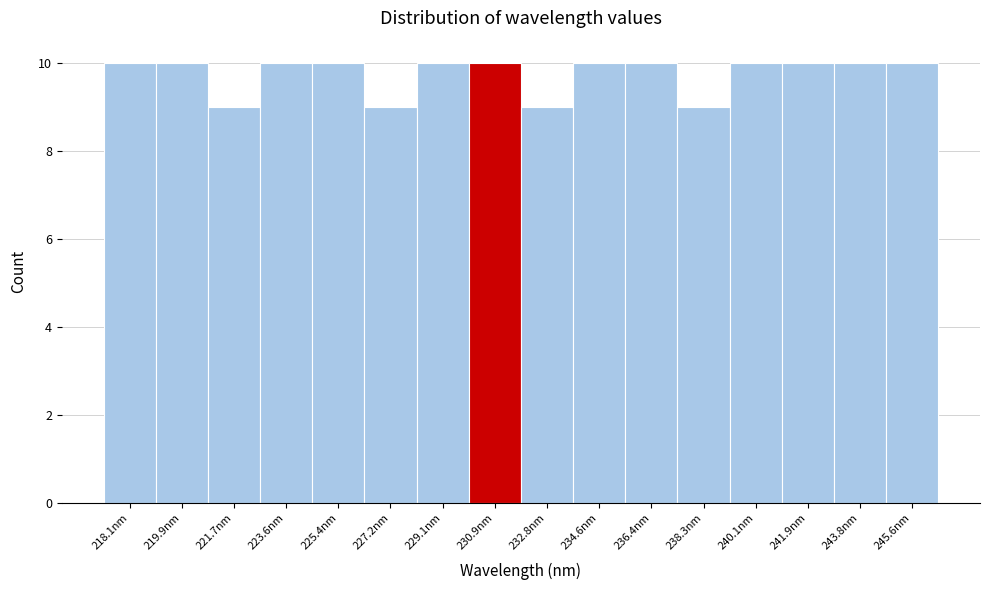

Reading left to right, what are all the values shown in this chart?

218.1nm=10	219.9nm=10	221.7nm=9	223.6nm=10	225.4nm=10	227.2nm=9	229.1nm=10	230.9nm=10	232.8nm=9	234.6nm=10	236.4nm=10	238.3nm=9	240.1nm=10	241.9nm=10	243.8nm=10	245.6nm=10